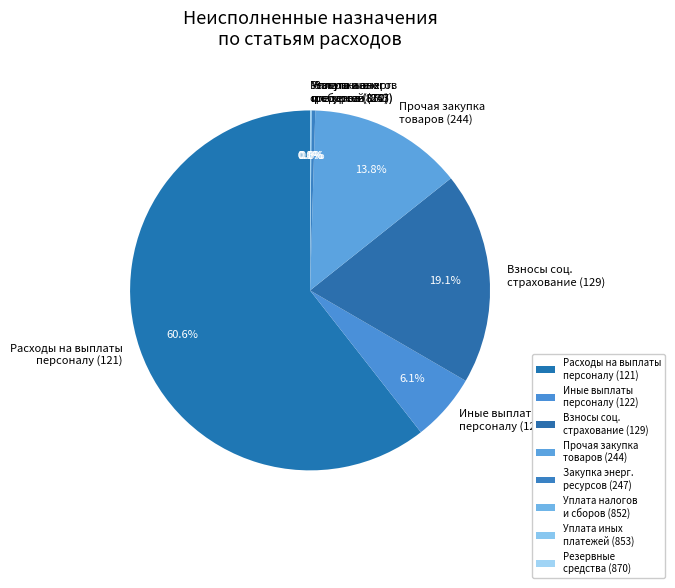

What percentage is NOT represented by Прочая закупка товаров (244)?

86.2%